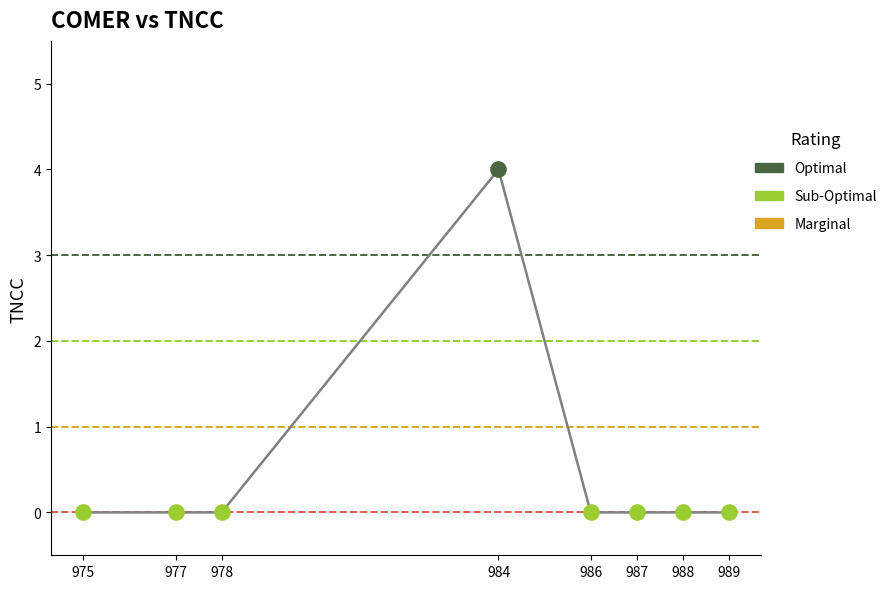

What is the change in value from 975 to 984?

+4